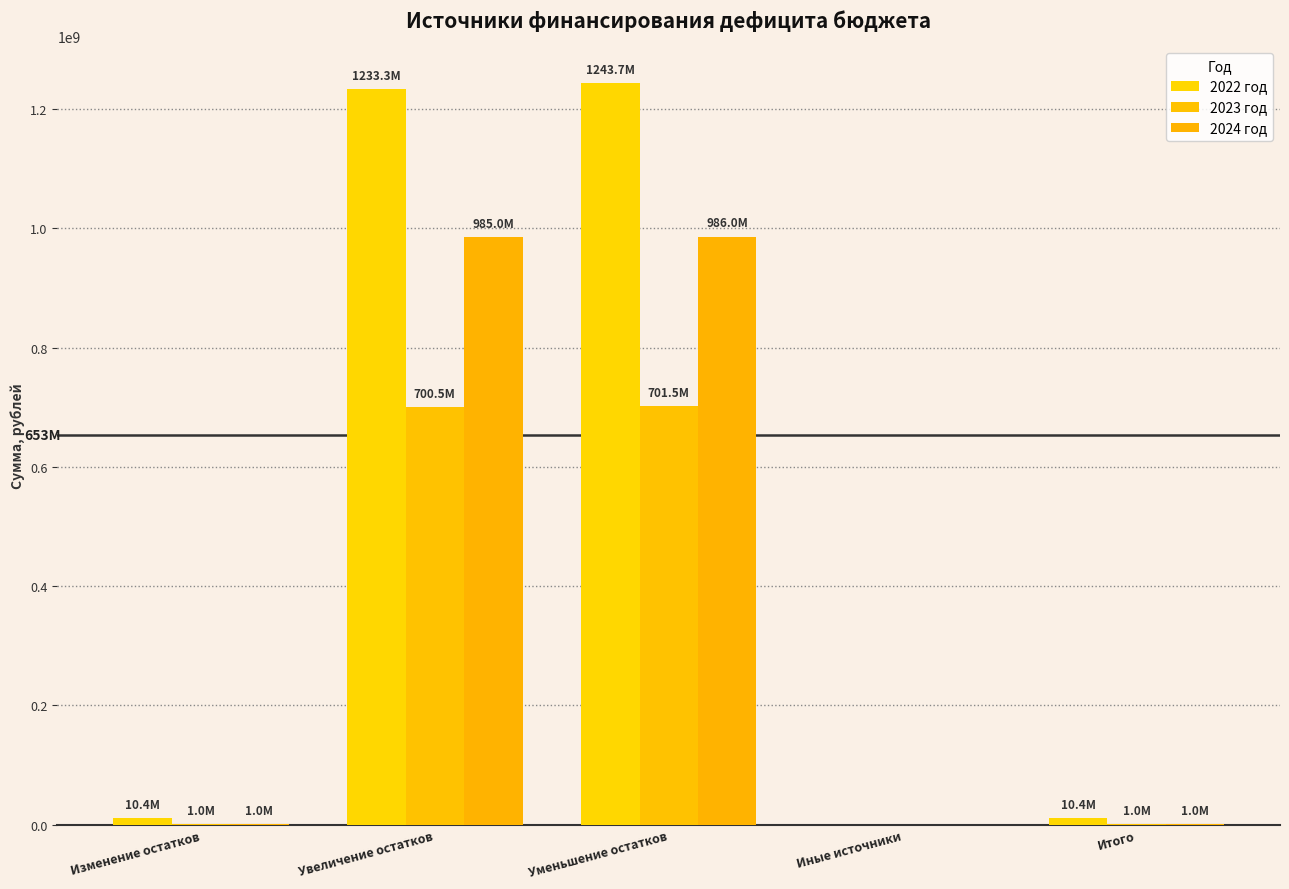

What is the maximum value for 2024 год?

986037742.7